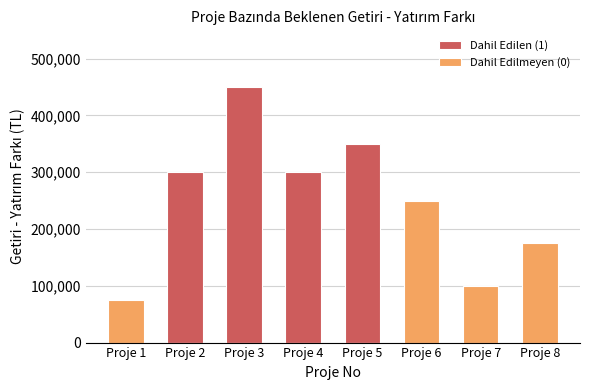

What value does the Dahil Edilmeyen (0) series have at Proje 1, to the nearest 10?

75000